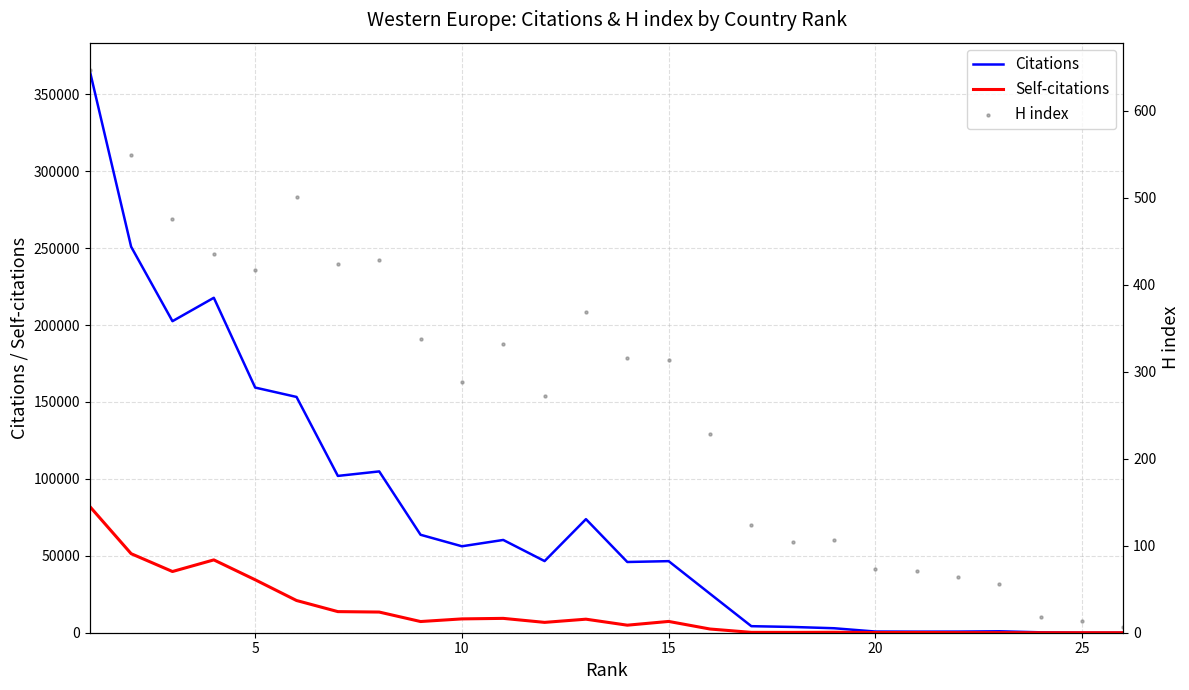

Is the value of Self-citations at 10 greater than the value of H index at 15?

Yes